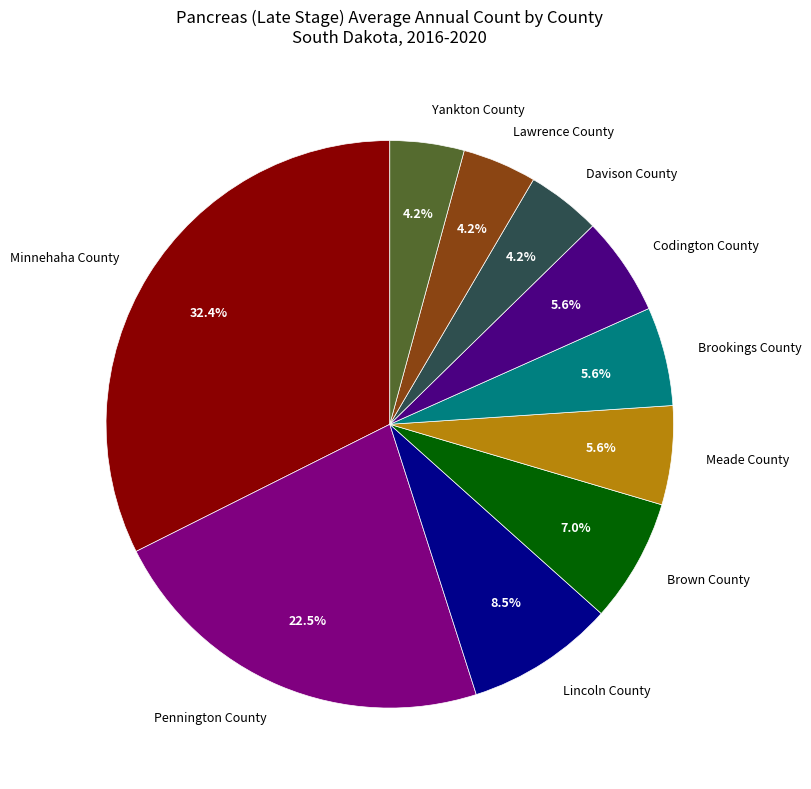

Does any single category account for the majority?

No